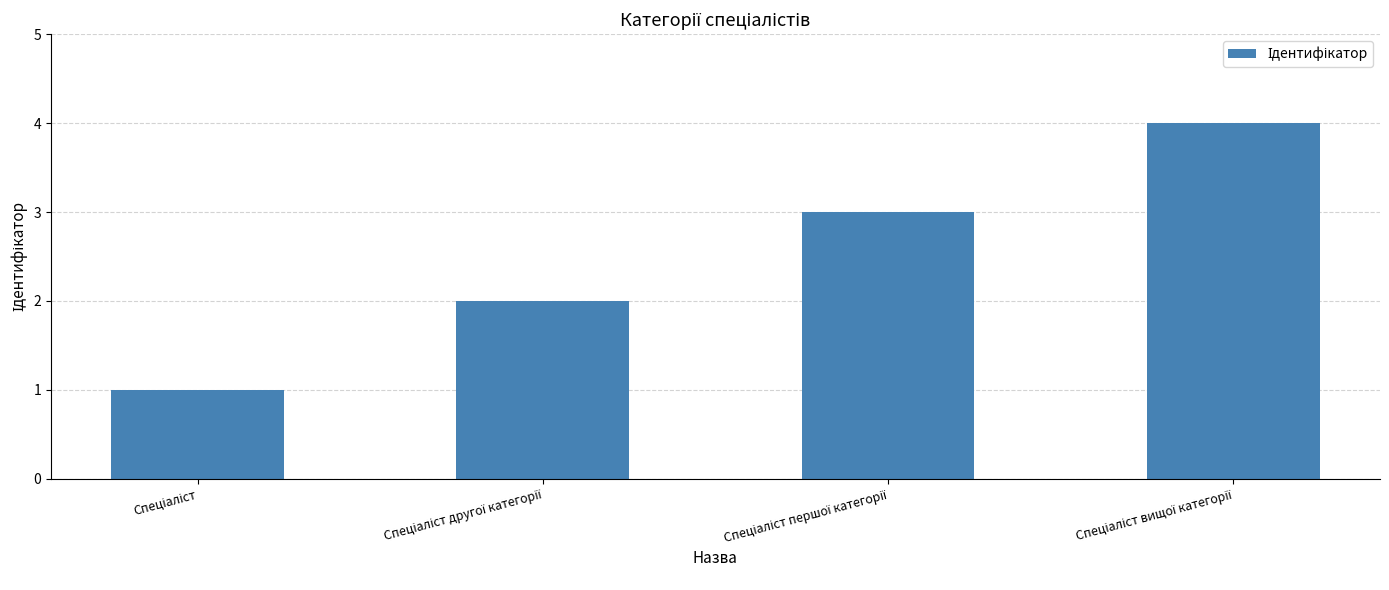

What is the greatest value displayed?

4